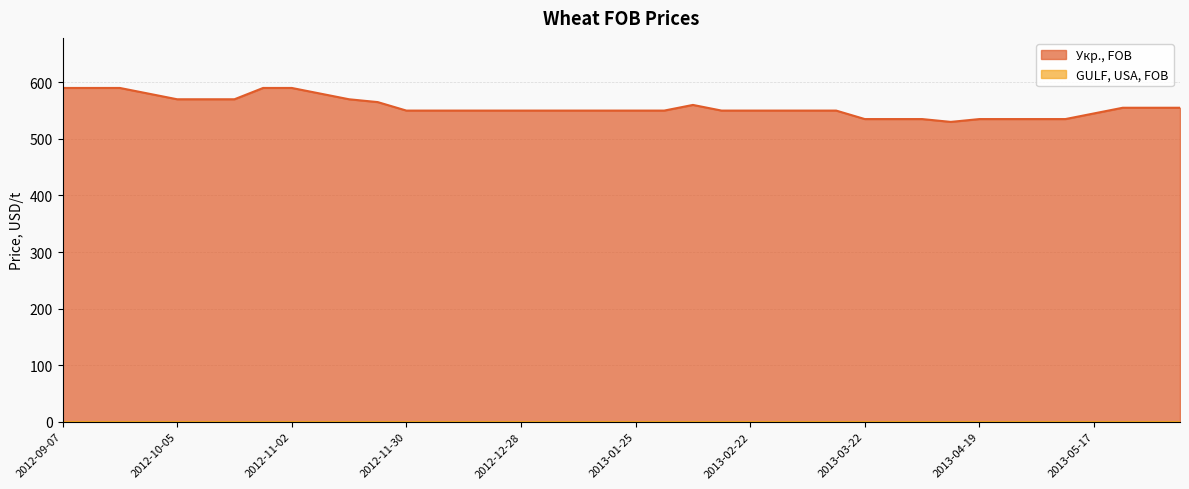

What is the smallest value displayed?

0